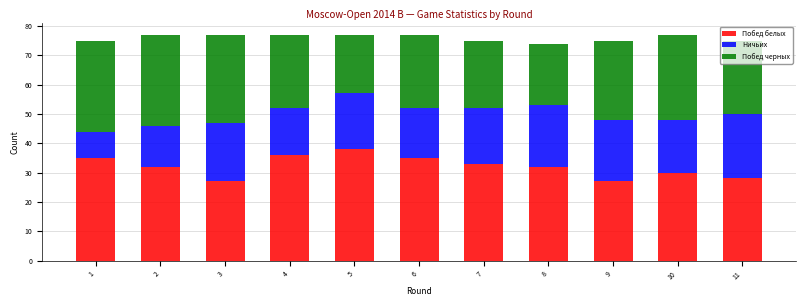

What is the total value across all series at 7?

75